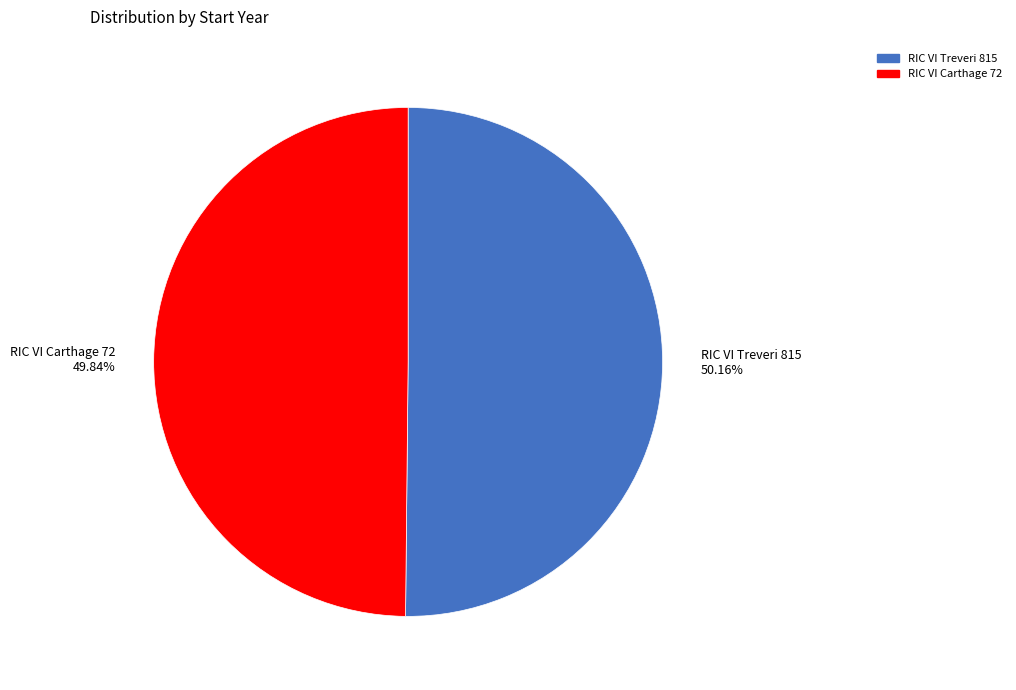

What is the total percentage of RIC VI Treveri 815 and RIC VI Carthage 72?

100.0%